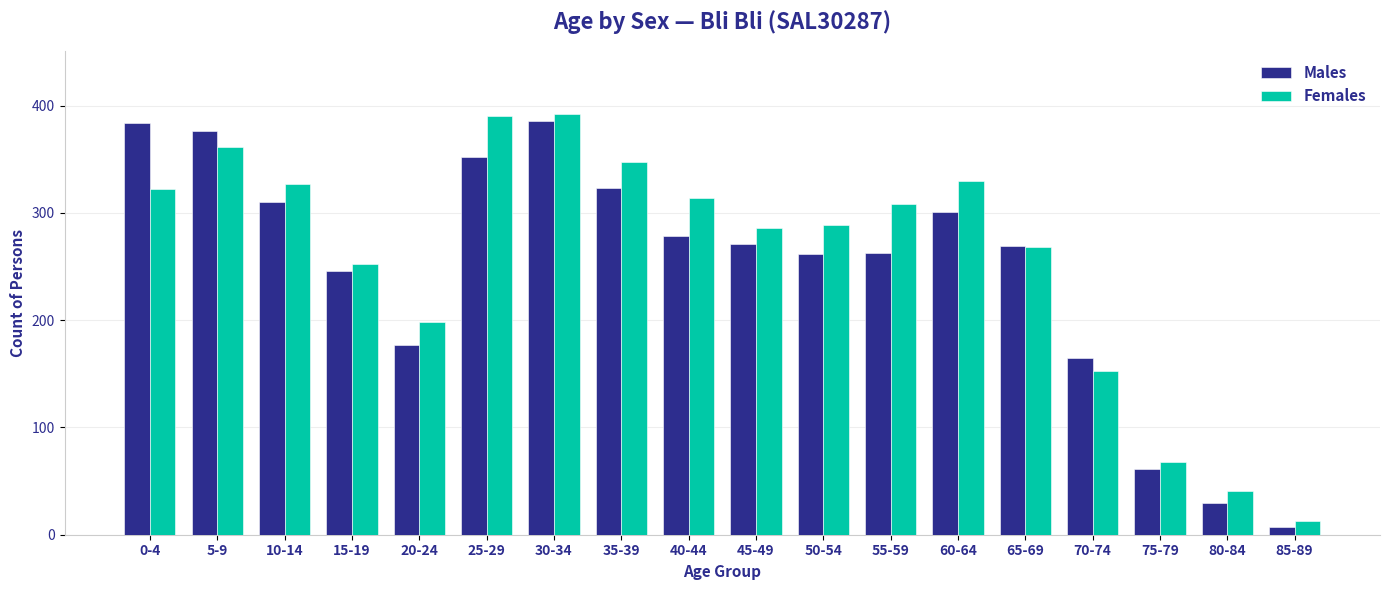

Does the chart contain any negative values?

No